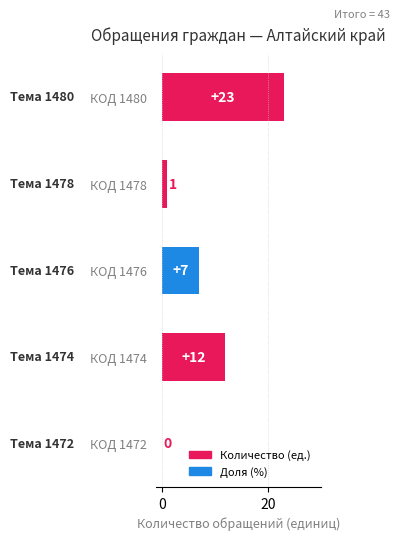

What is the sum of all values?

43